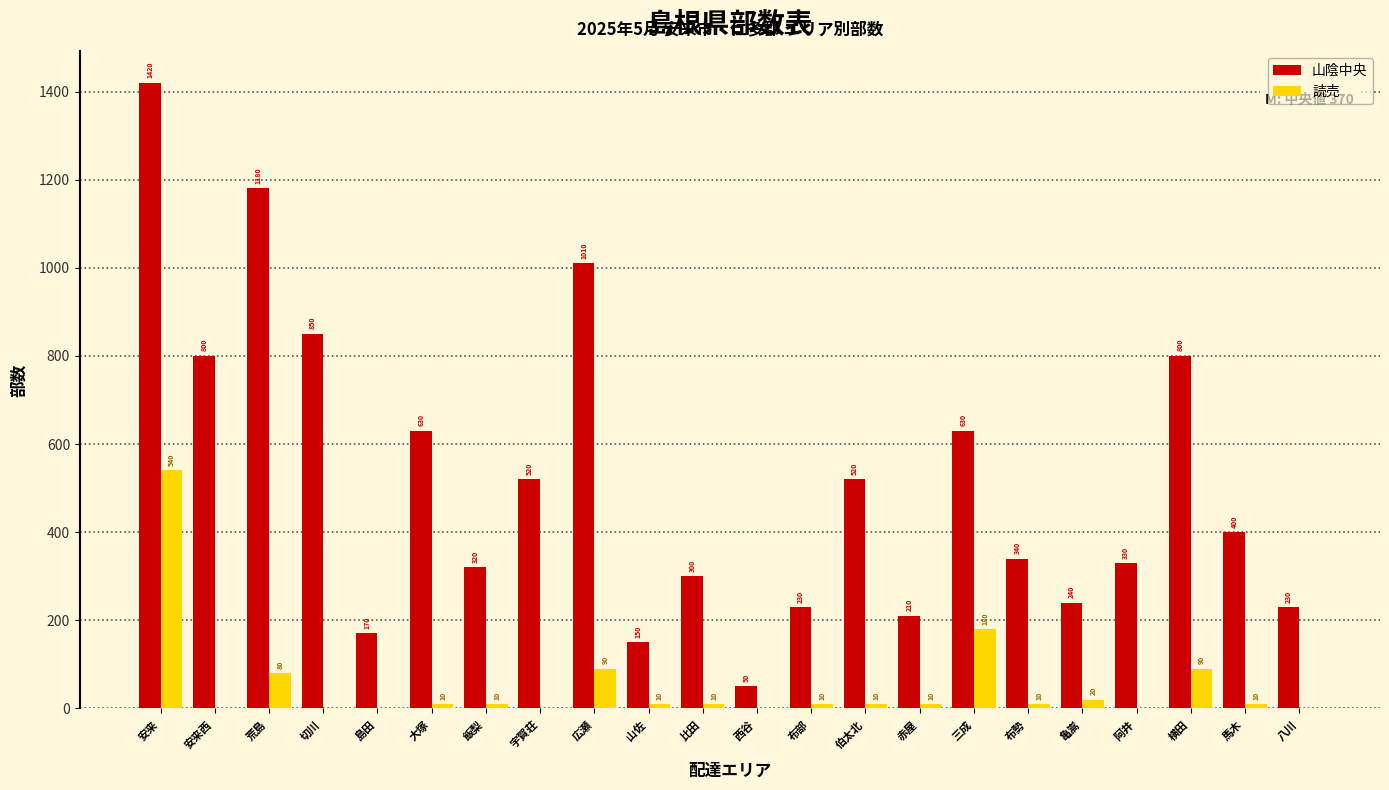

Reading left to right, what are all the values shown in this chart?

山陰中央: 安来=1420	安来西=800	荒島=1180	切川=850	島田=170	大塚=630	飯梨=320	宇賀荘=520	広瀬=1010	山佐=150	比田=300	西谷=50	布部=230	伯太北=520	赤屋=210	三成=630	布勢=340	亀嵩=240	阿井=330	横田=800	馬木=400	八川=230
読売: 安来=540	安来西=0	荒島=80	切川=0	島田=0	大塚=10	飯梨=10	宇賀荘=0	広瀬=90	山佐=10	比田=10	西谷=0	布部=10	伯太北=10	赤屋=10	三成=180	布勢=10	亀嵩=20	阿井=0	横田=90	馬木=10	八川=0